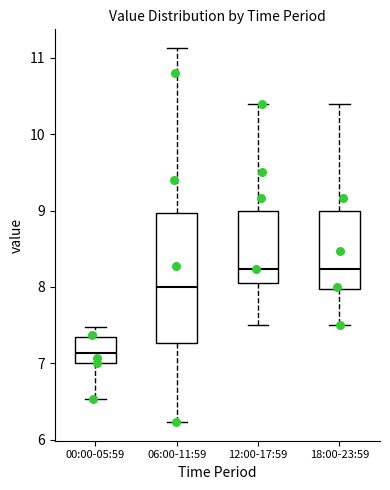

Where does the upper whisker of the box for 00:00-05:59 end on the y-axis? The values are not printed on the chart, so give them approximately, as read against the axis.

7.5